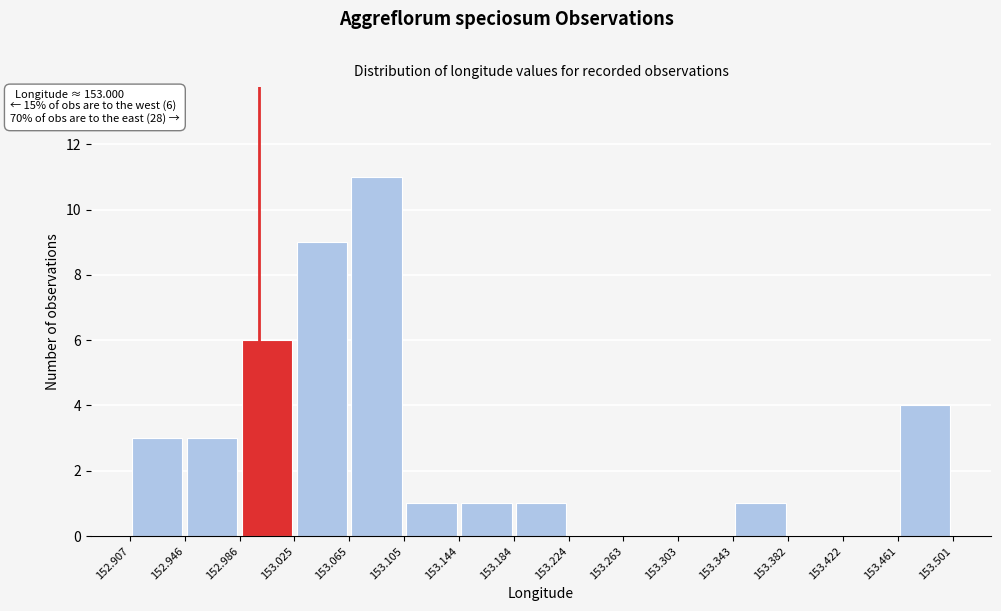

Which range on the x-axis has the tallest bar?

153.065 to 153.105